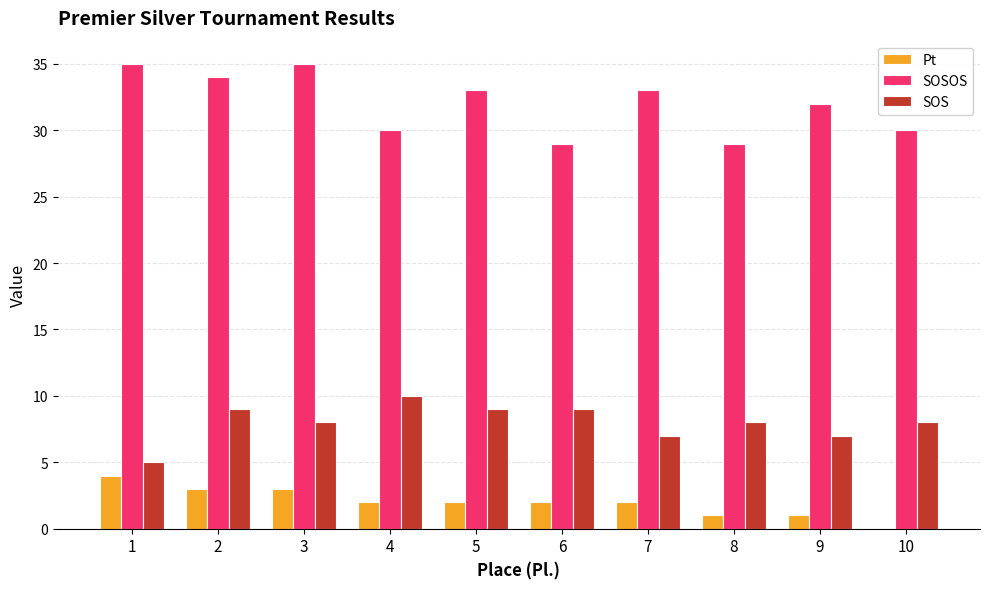

What is the sum of all Pt values?

20